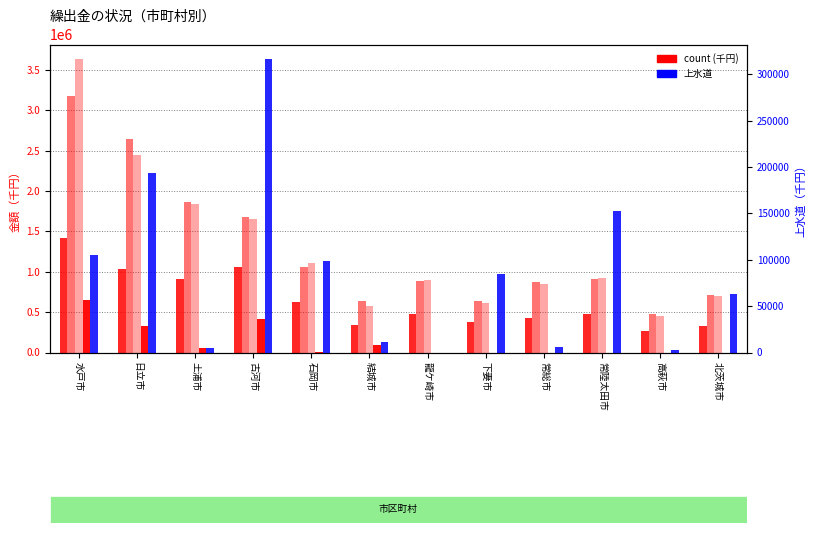

Reading left to right, what are all the values shown in this chart?

国民健康保険: 水戸市=1421233	日立市=1033023	土浦市=910111	古河市=1053707	石岡市=631751	結城市=342273	龍ケ崎市=472358	下妻市=381877	常総市=425165	常陸太田市=483113	高萩市=260924	北茨城市=323882
後期高齢者医療: 水戸市=3173756	日立市=2643299	土浦市=1862941	古河市=1685594	石岡市=1062490	結城市=638851	龍ケ崎市=883197	下妻市=636225	常総市=877007	常陸太田市=907298	高萩市=478471	北茨城市=716478
介護保険: 水戸市=3635900	日立市=2445368	土浦市=1838400	古河市=1653248	石岡市=1115016	結城市=572973	龍ケ崎市=904406	下妻市=609568	常総市=853953	常陸太田市=925297	高萩市=450100	北茨城市=699952
公営企業(法非適用): 水戸市=650874	日立市=324561	土浦市=52710	古河市=409699	石岡市=6508	結城市=97970	龍ケ崎市=0	下妻市=0	常総市=0	常陸太田市=0	高萩市=0	北茨城市=0
上水道: 水戸市=105327	日立市=193065	土浦市=4818	古河市=316165	石岡市=98671	結城市=11585	龍ケ崎市=0	下妻市=84235	常総市=5943	常陸太田市=152993	高萩市=2739	北茨城市=63256